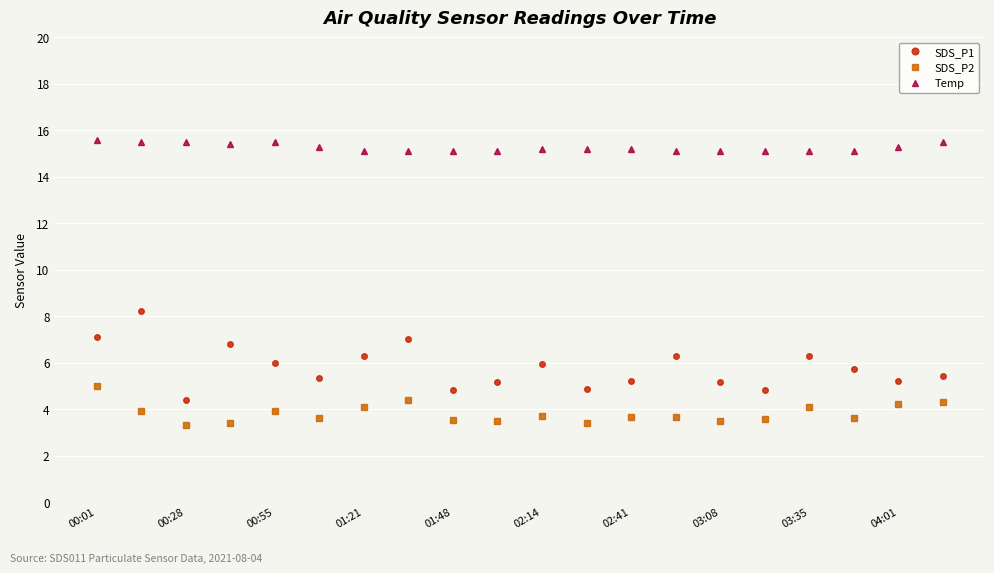

How many lines are shown in the chart?

3